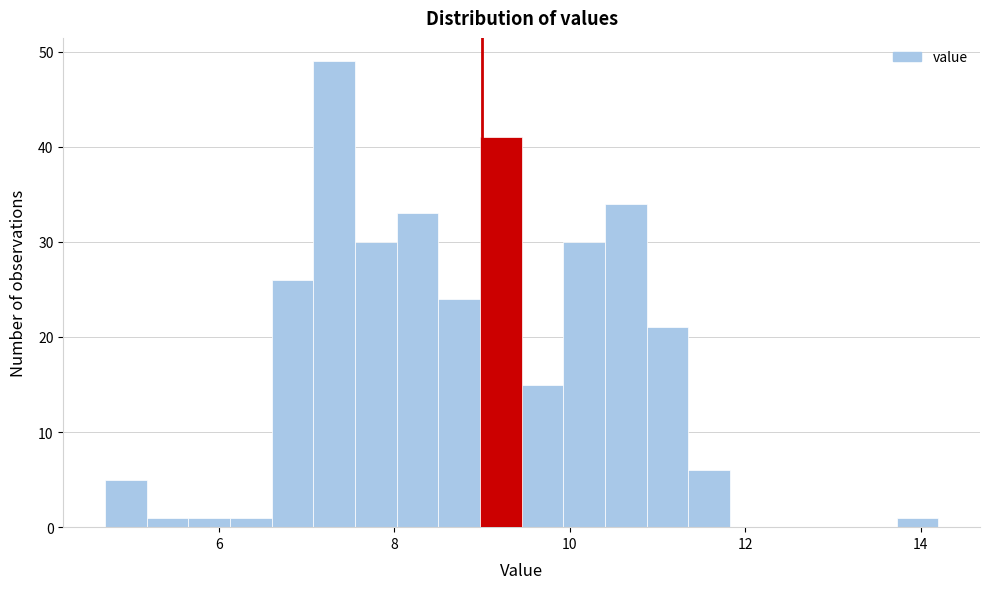

Around what value on the x-axis is the tallest bar? Give the approximate position of its centre, as read against the axis.

7.4